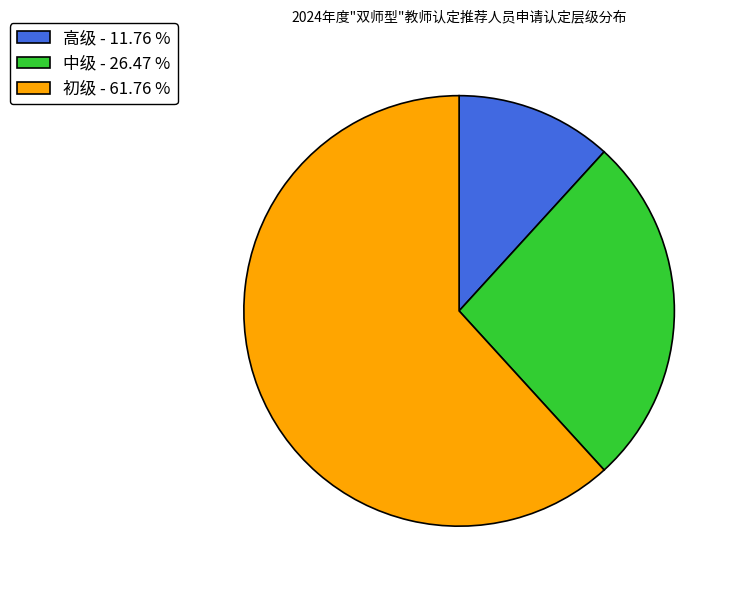

Is it true that 高级 is 12% of the pie?

True